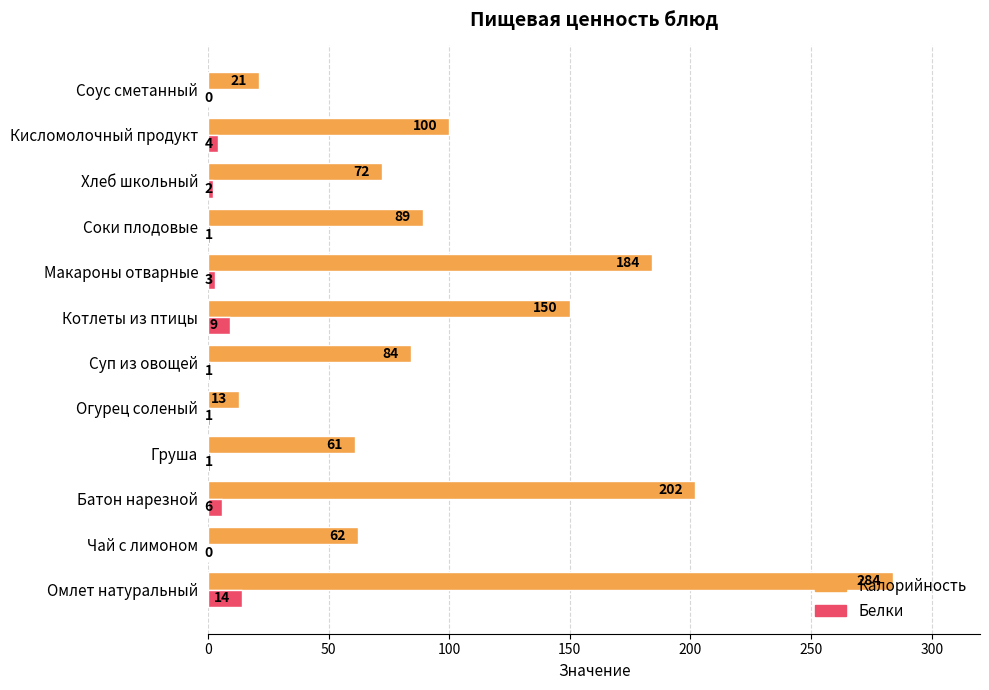

Between Хлеб школьный and Соус сметанный, which series saw the biggest shift?

Калорийность